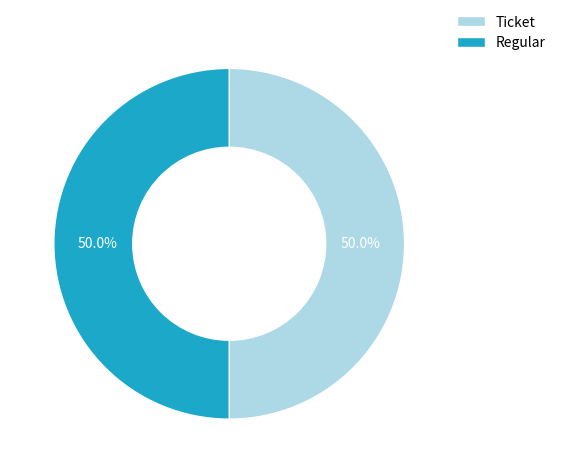

To the nearest percent, what is the average slice percentage?

50%